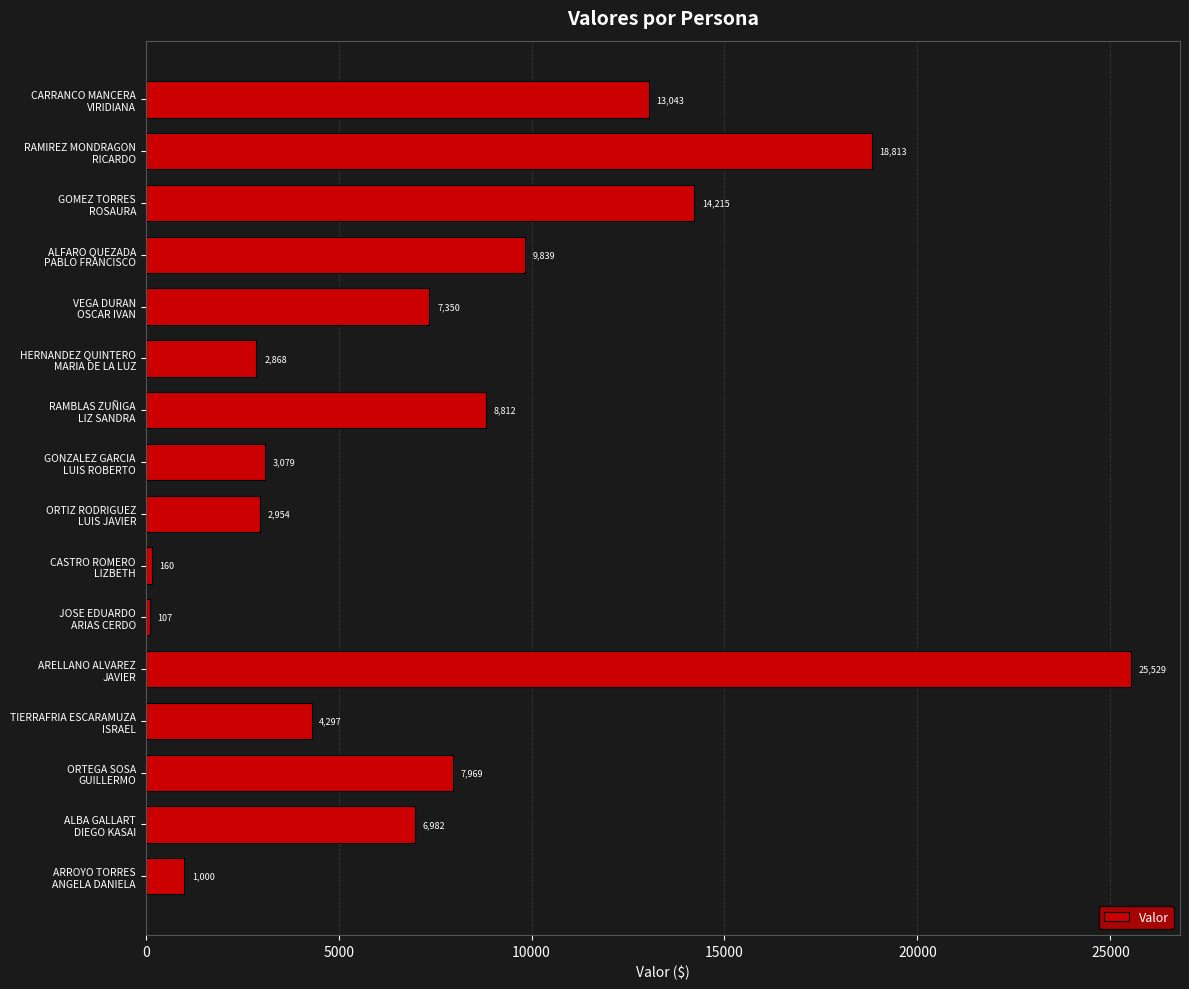

What is the smallest value displayed?

106.9